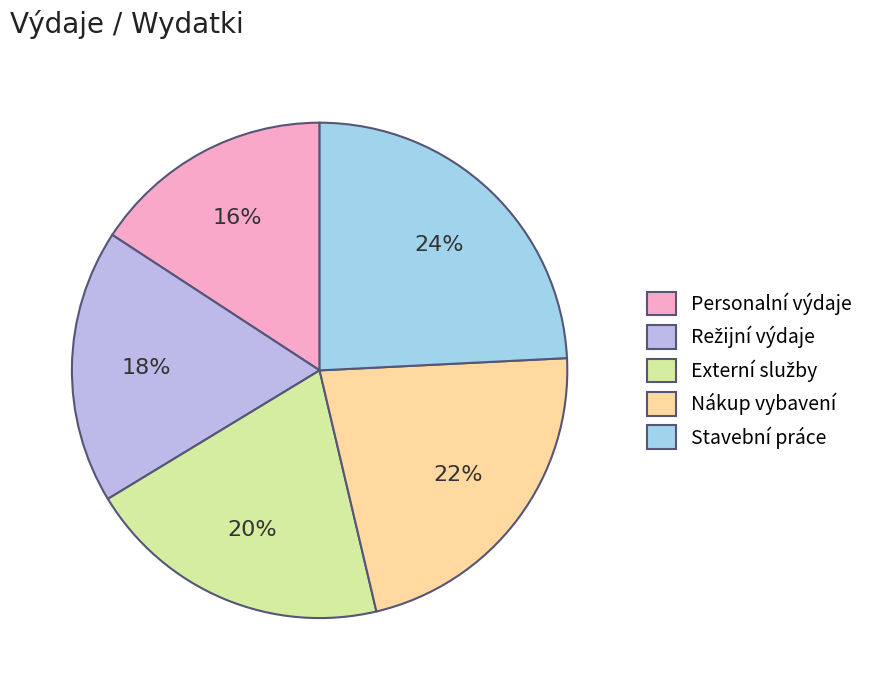

To the nearest percent, what portion does Nákup vybavení represent?

22%